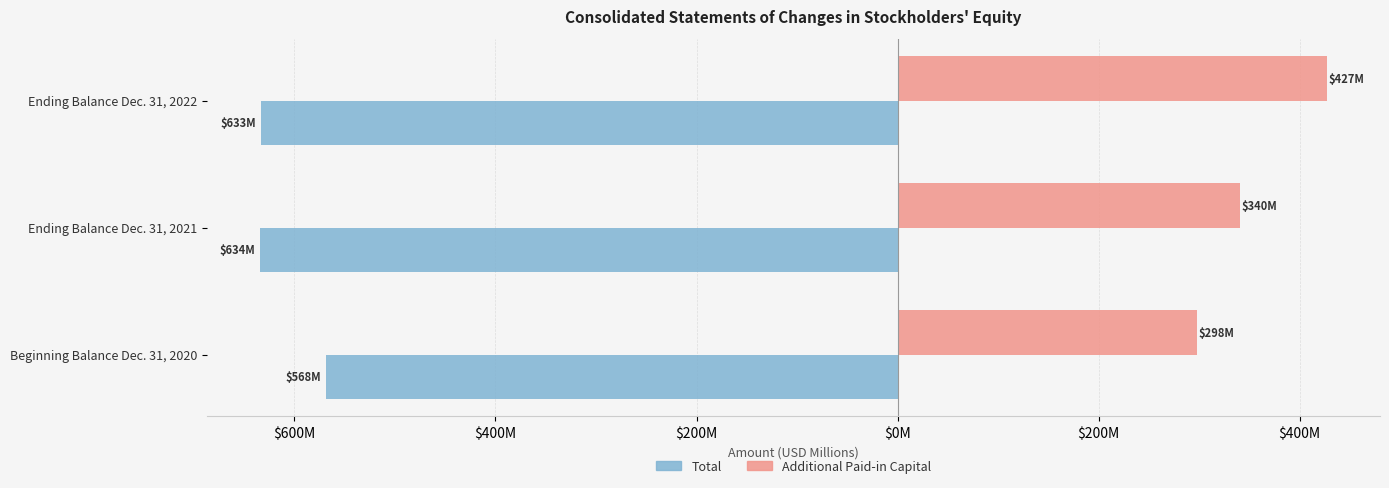

What are all the series names shown in the legend?

Total, Additional Paid-in Capital